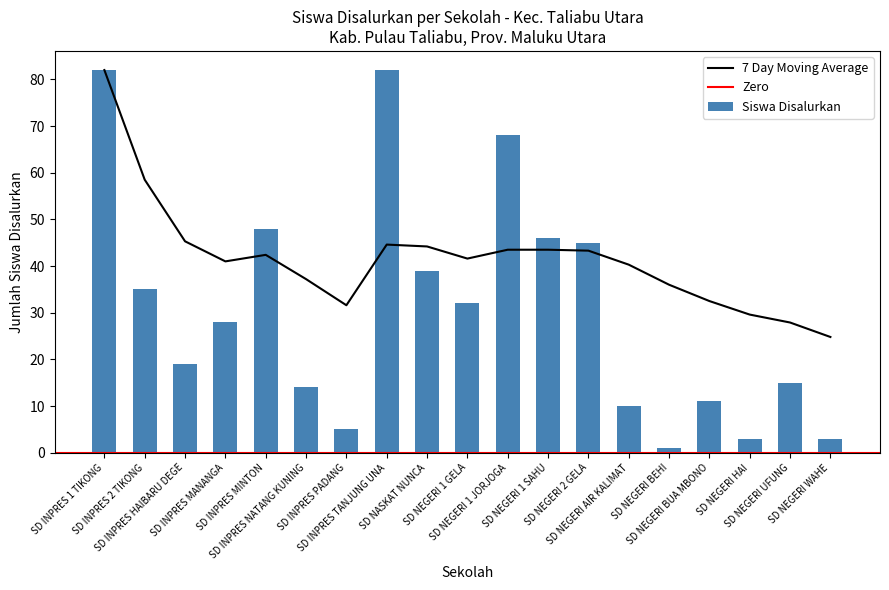

What position from the right is SD INPRES MANANGA?

16